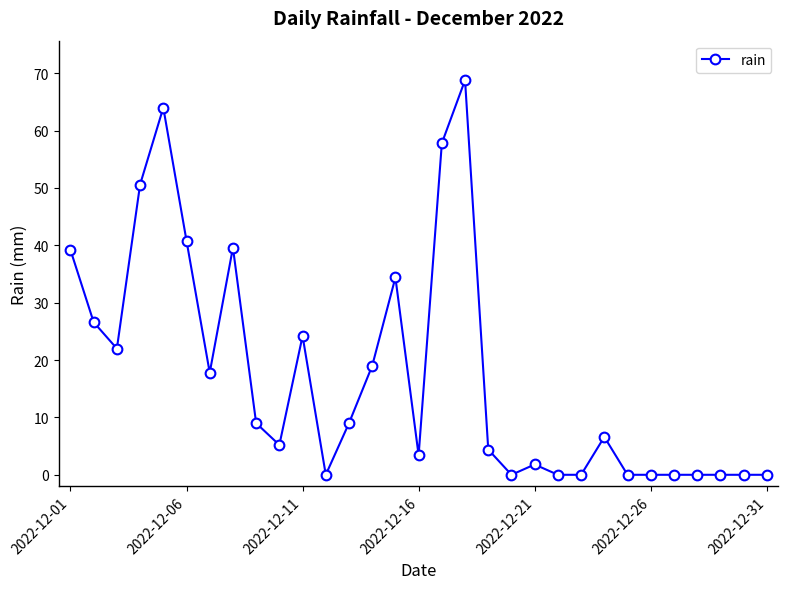

What is the maximum value shown in the chart?

68.8